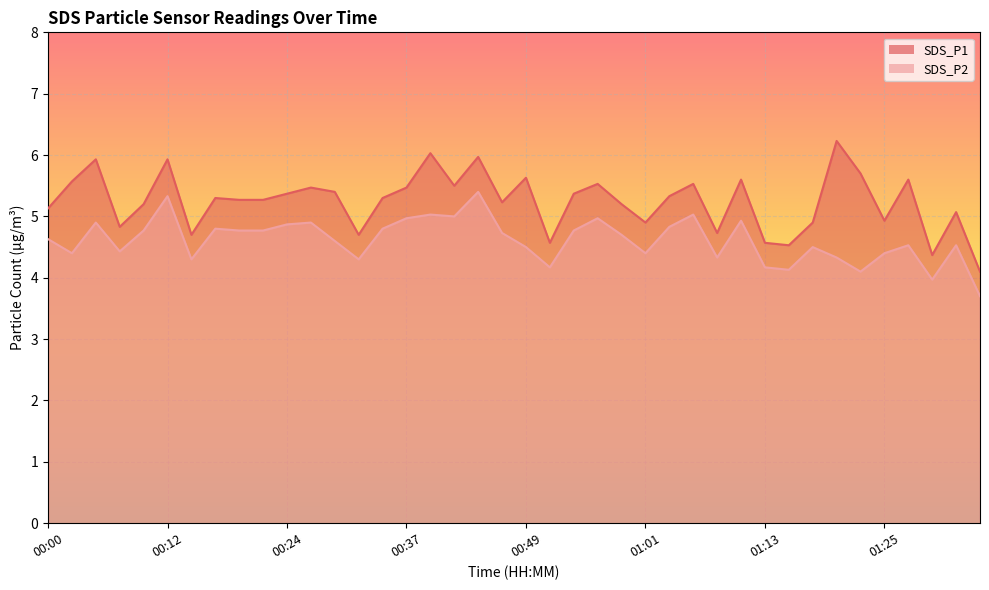

Is it true that SDS_P1 equals 5.9 at 00:05?

True